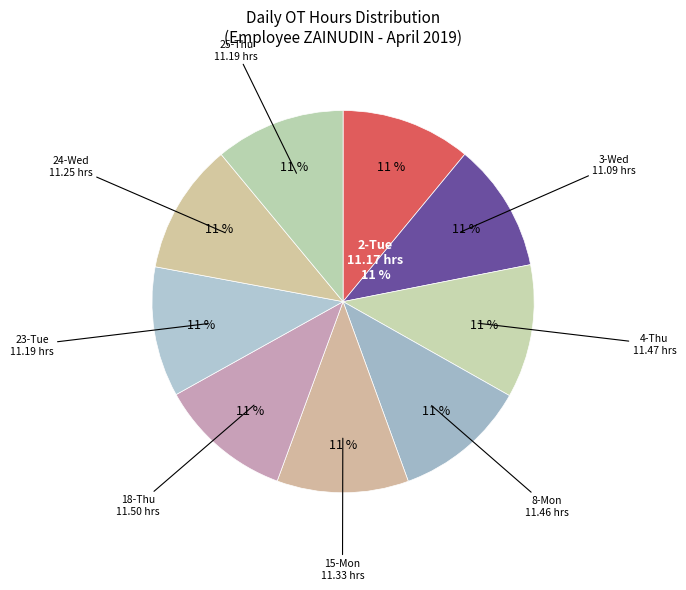

To the nearest percent, what portion does 4-Thu represent?

11%